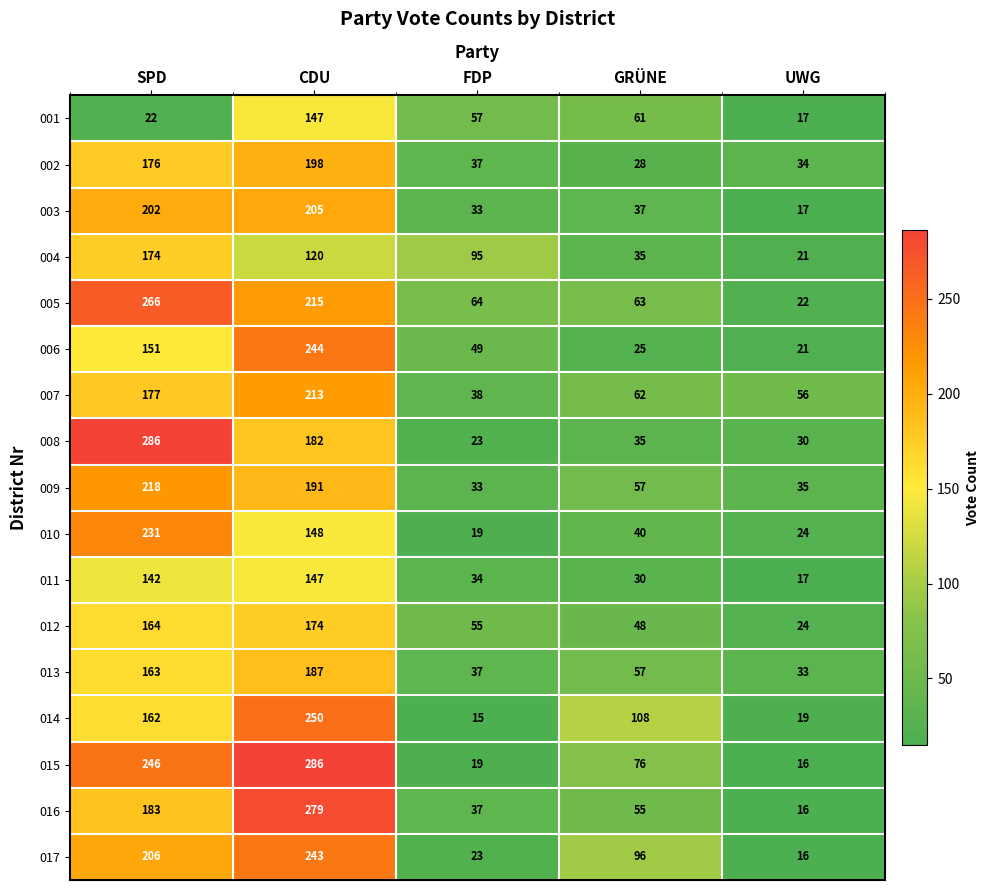

What is the total value across all series at UWG?

418